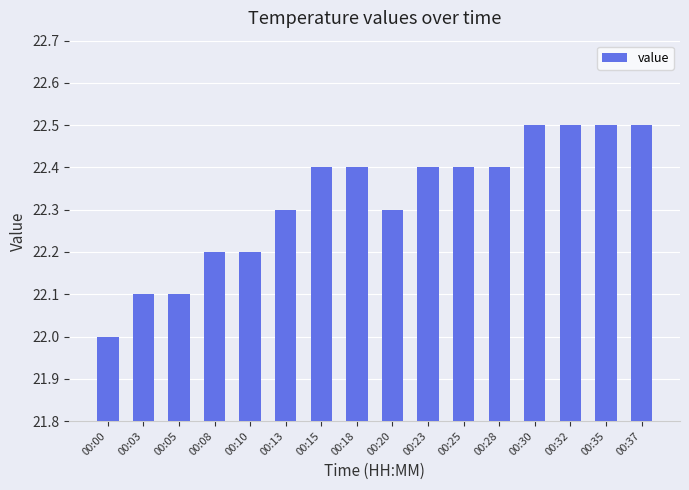

Between 00:20 and 00:15, which is larger?

00:15